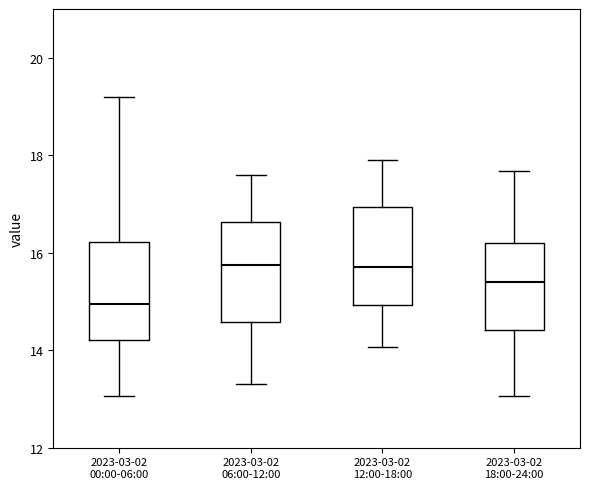

Reading left to right, read every box against the y-axis: the position of its median line, the range the box covers, and the ends of its whiskers. The values are not printed on the chart, so give them approximately, as read against the axis.

2023-03-02 00:00-06:00: median 15.0, box 14.2 to 16.2, whiskers 13.0 to 19.2
2023-03-02 06:00-12:00: median 15.8, box 14.6 to 16.6, whiskers 13.4 to 17.6
2023-03-02 12:00-18:00: median 15.8, box 15.0 to 17.0, whiskers 14.0 to 18.0
2023-03-02 18:00-24:00: median 15.4, box 14.4 to 16.2, whiskers 13.0 to 17.6